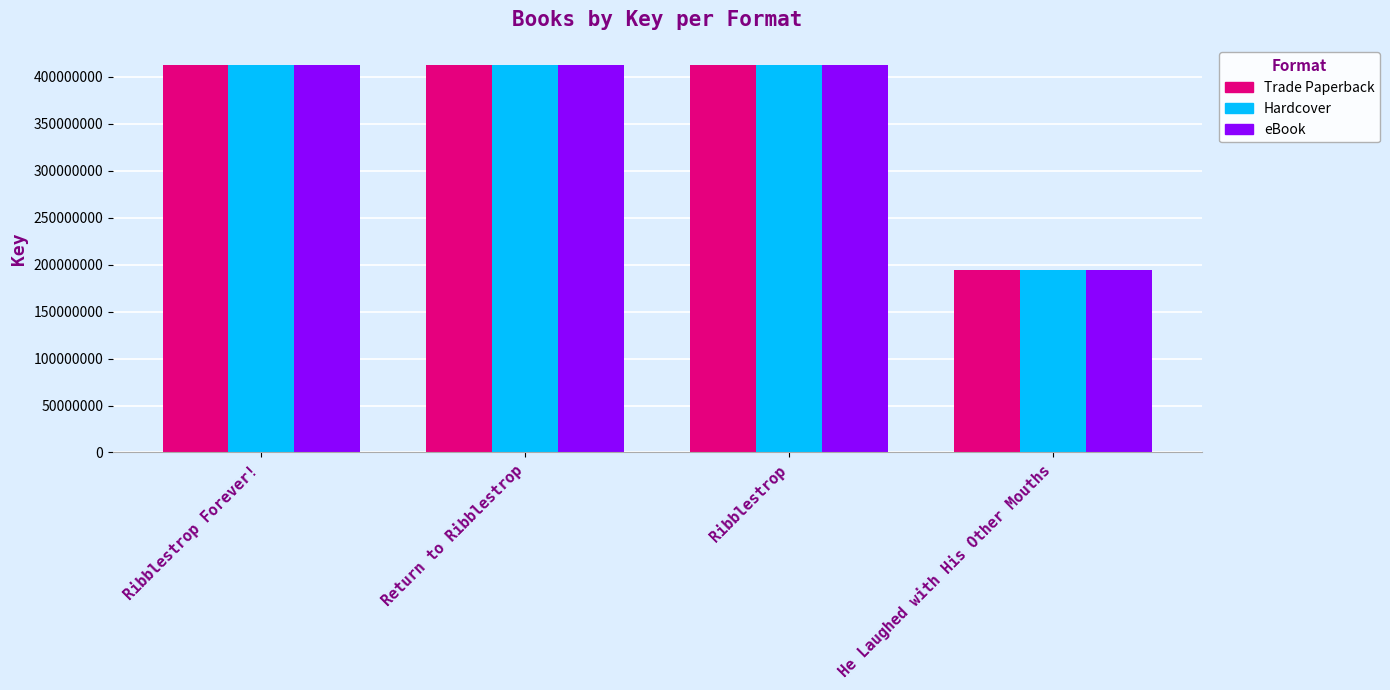

What is the value of the Trade Paperback bar at the 1st from the left?

412767678